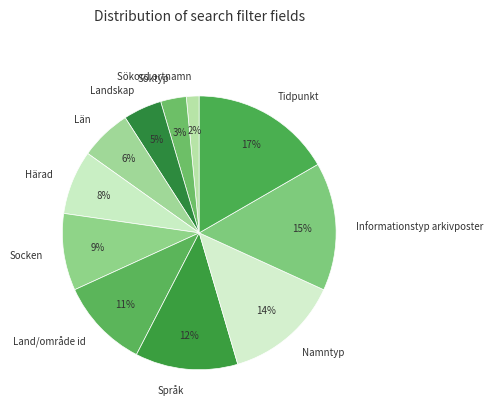

Between Härad and Land/område id, which is larger?

Land/område id